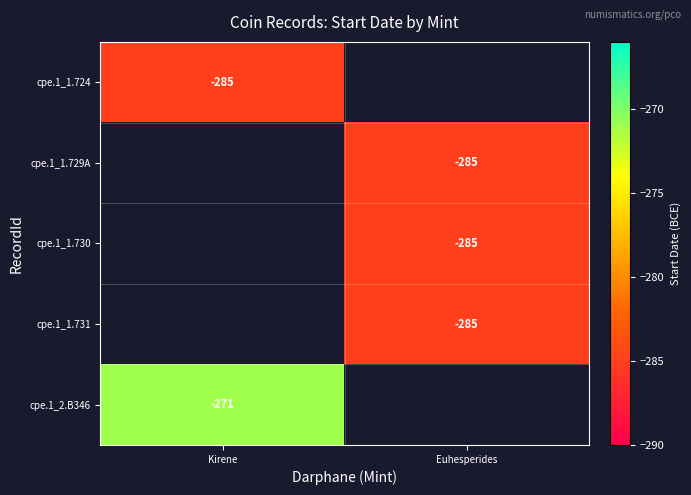

Which has a higher value, Euhesperides or Kirene?

Kirene